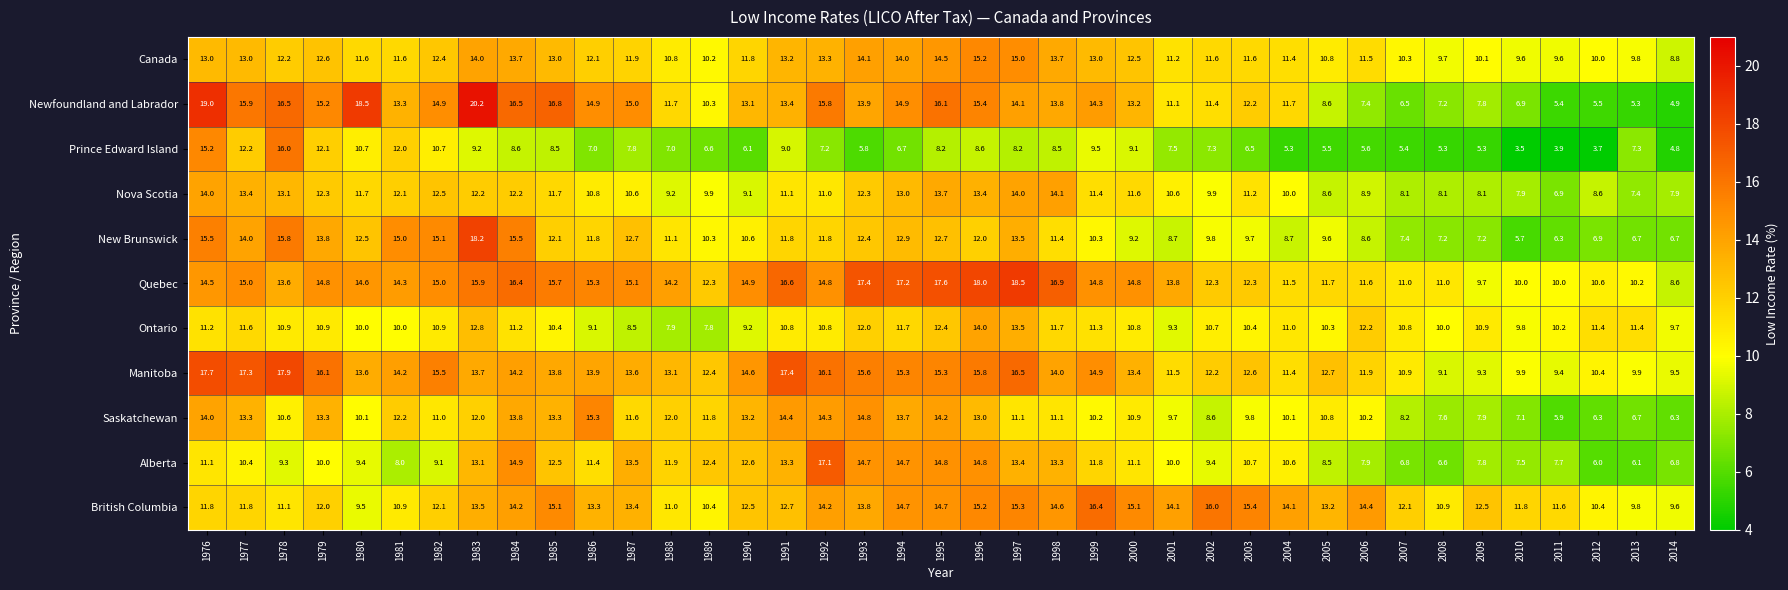

Which category has the lowest value in the New Brunswick series?

2010